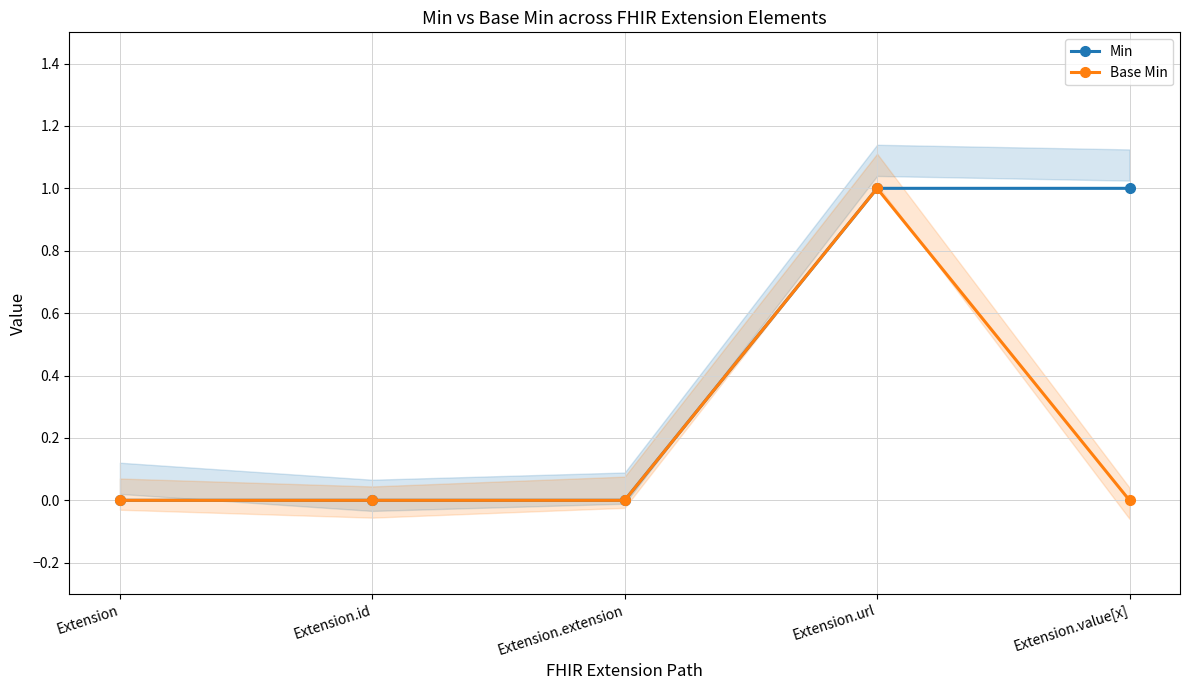

How many lines are shown in the chart?

2